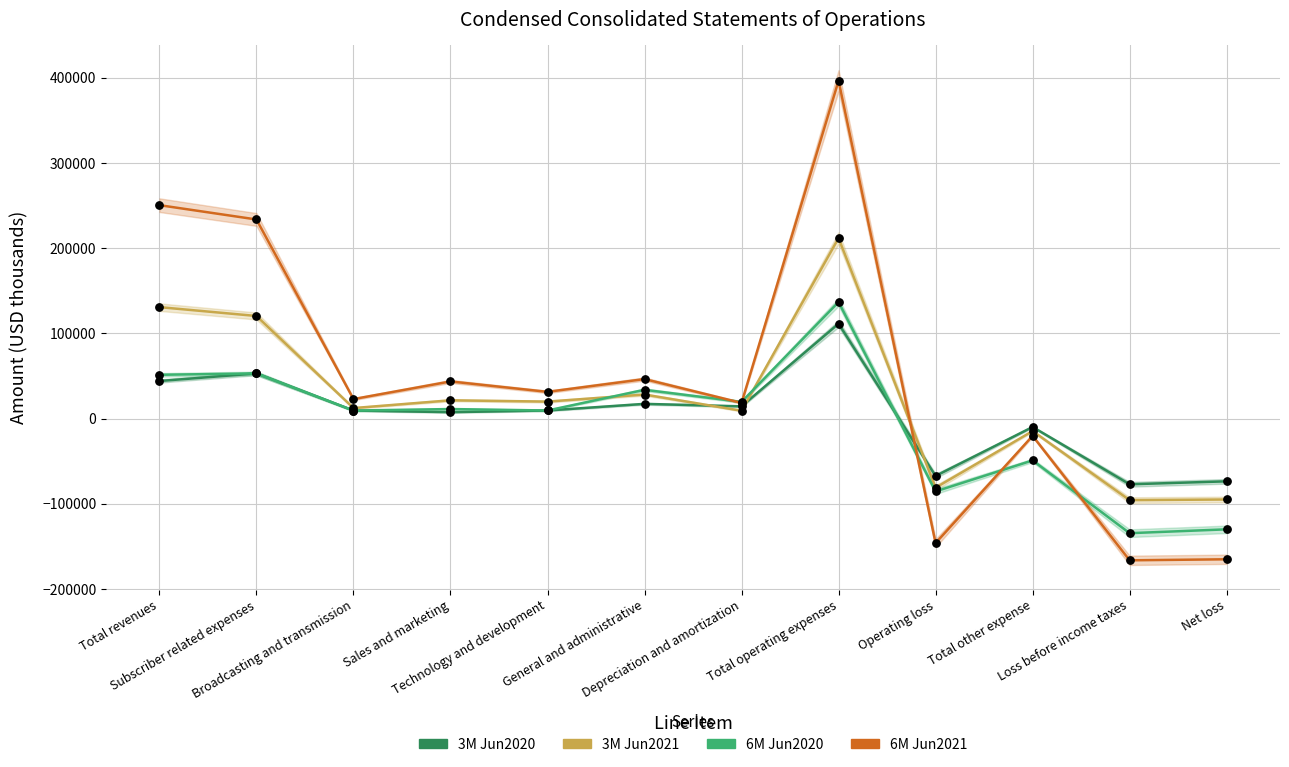

What are all the series names shown in the legend?

3M Jun2020, 3M Jun2021, 6M Jun2020, 6M Jun2021